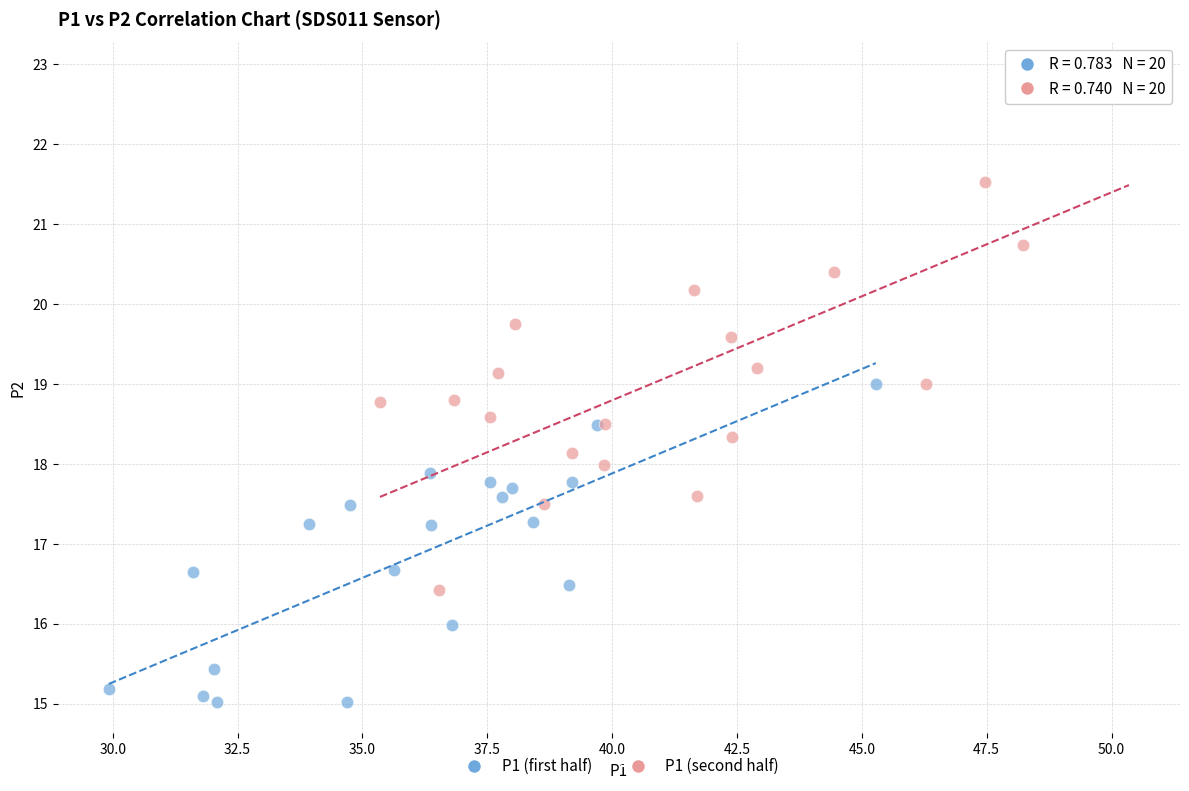

Which series reaches the maximum Y coordinate?

P1 (second half)